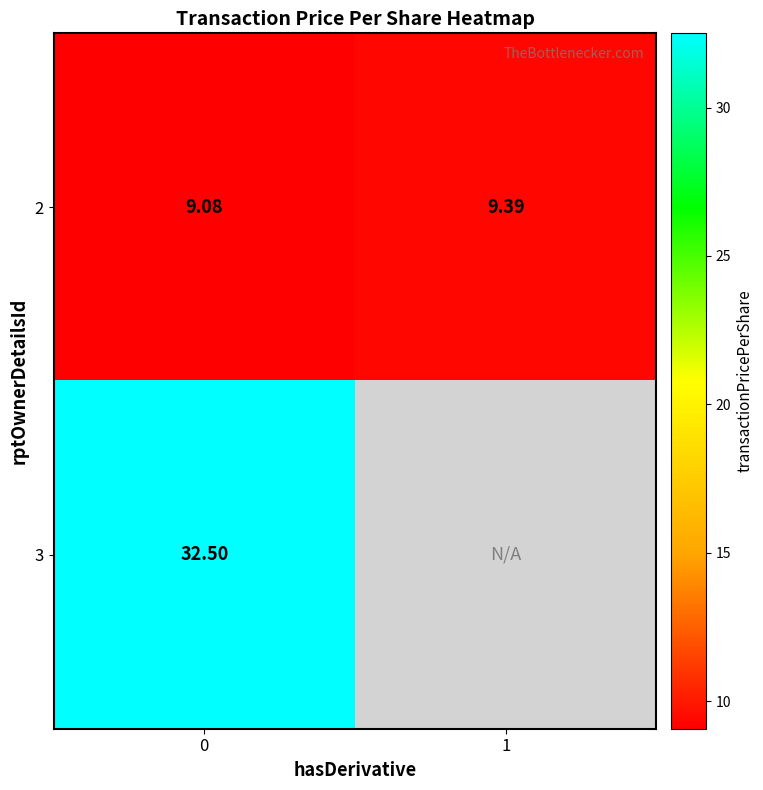

Is the value of 3 at 0 greater than the value of 2 at 1?

Yes